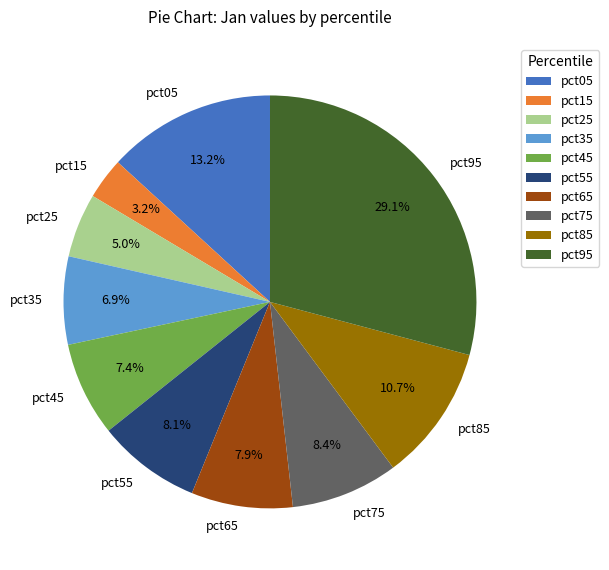

What percentage is NOT represented by pct95?

70.9%